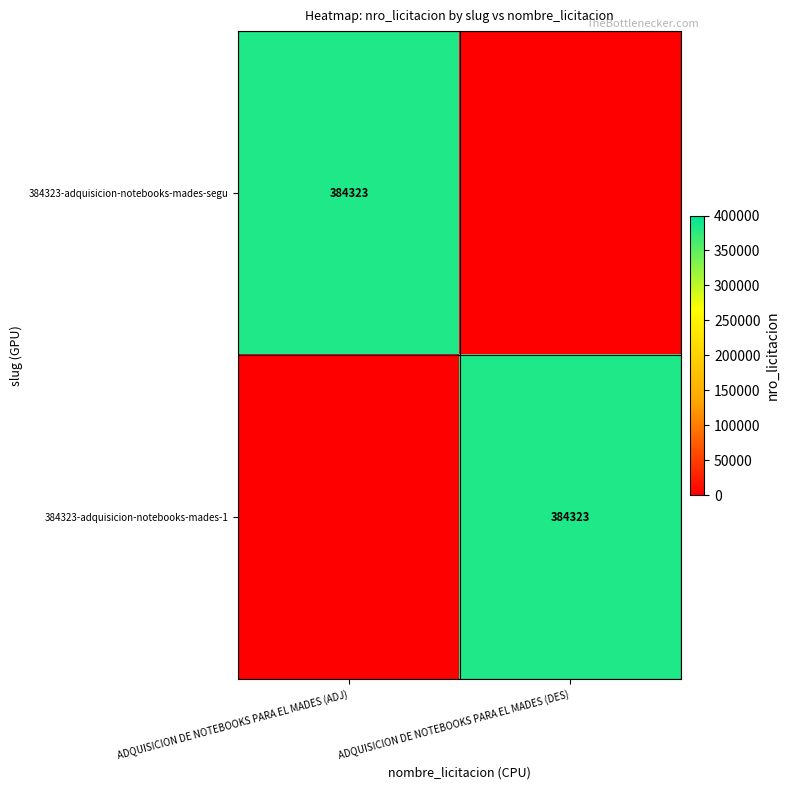

Is it true that 384323-adquisicion-notebooks-mades-segu equals 384323 at ADQUISICION DE NOTEBOOKS PARA EL MADES (ADJ)?

True